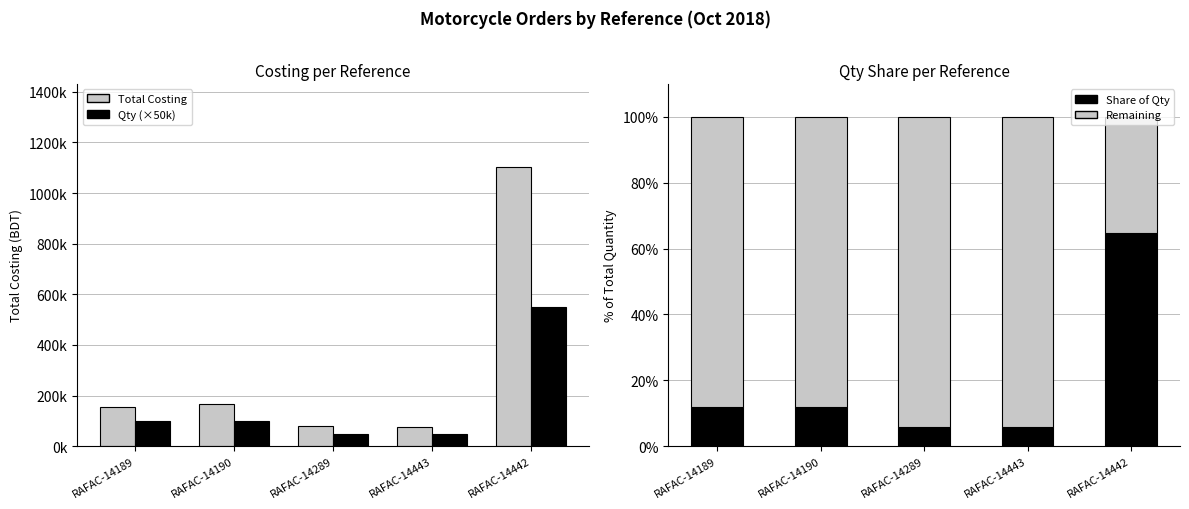

Between RAFAC-14443 and RAFAC-14442, which is larger?

RAFAC-14442